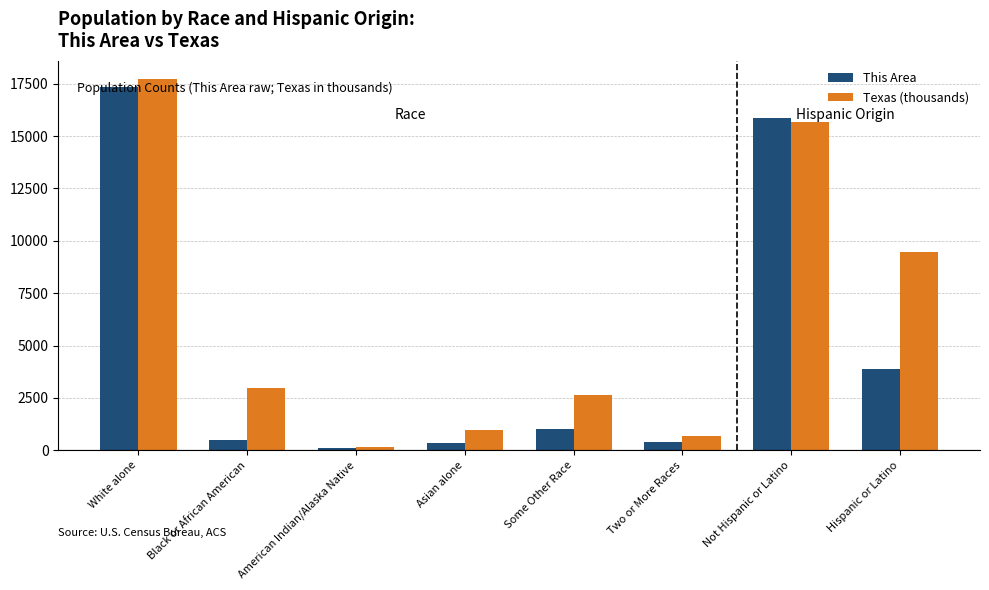

Is it true that Texas (thousands) equals 3562.5 at Some Other Race?

False